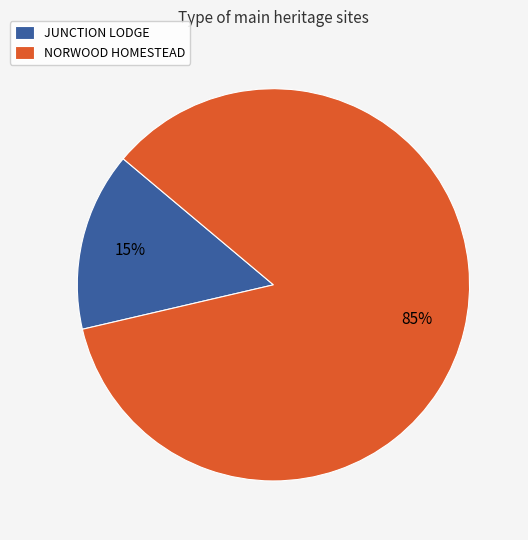

Does any single category account for the majority?

Yes